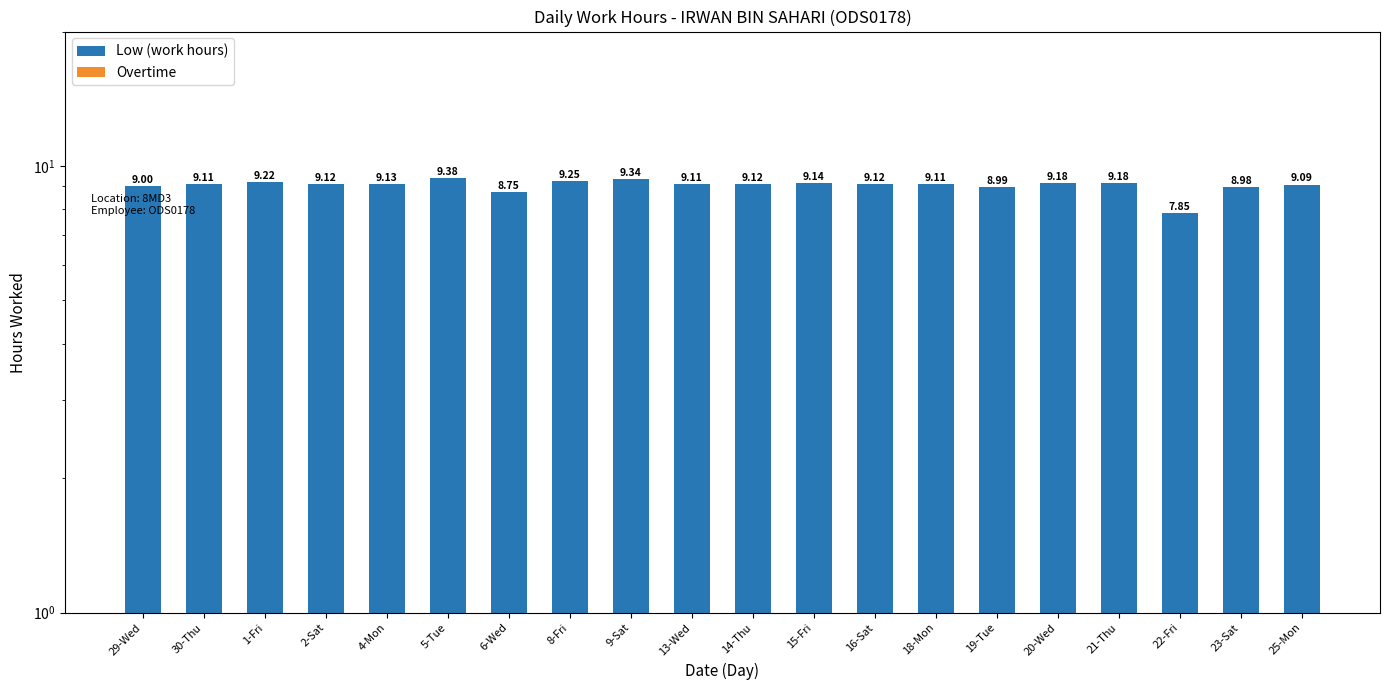

What is the difference between the maximum and minimum values in the Low (work hours) series?

1.5